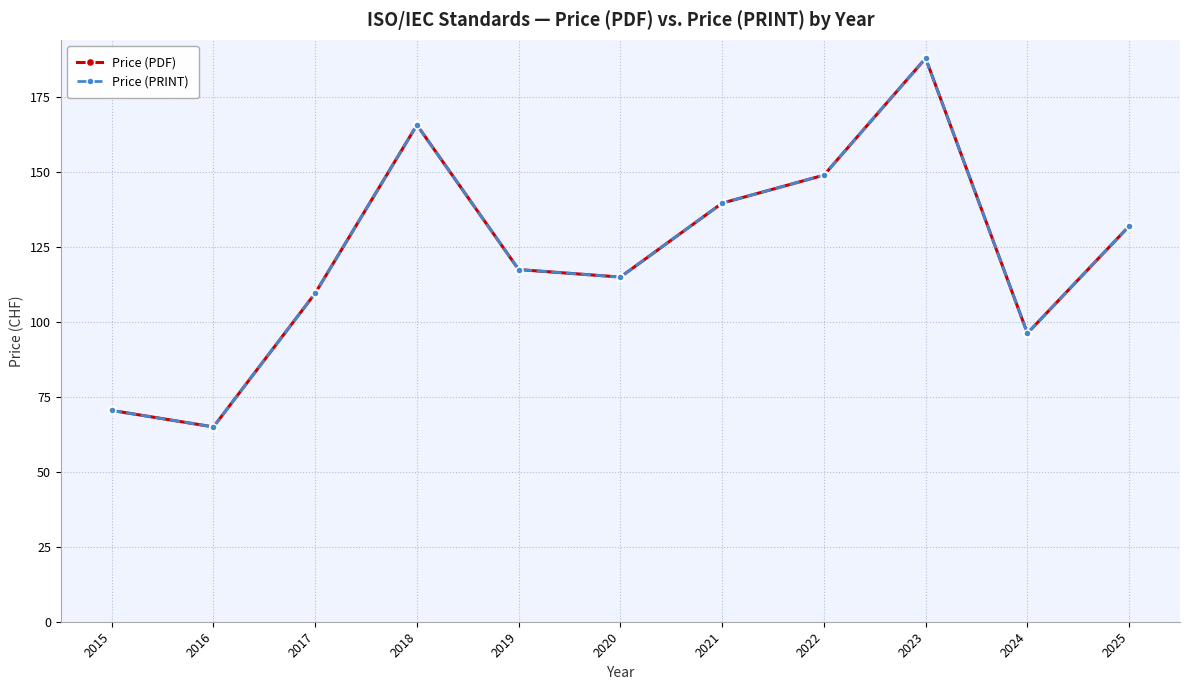

Is this an area chart (filled region under the line)?

No